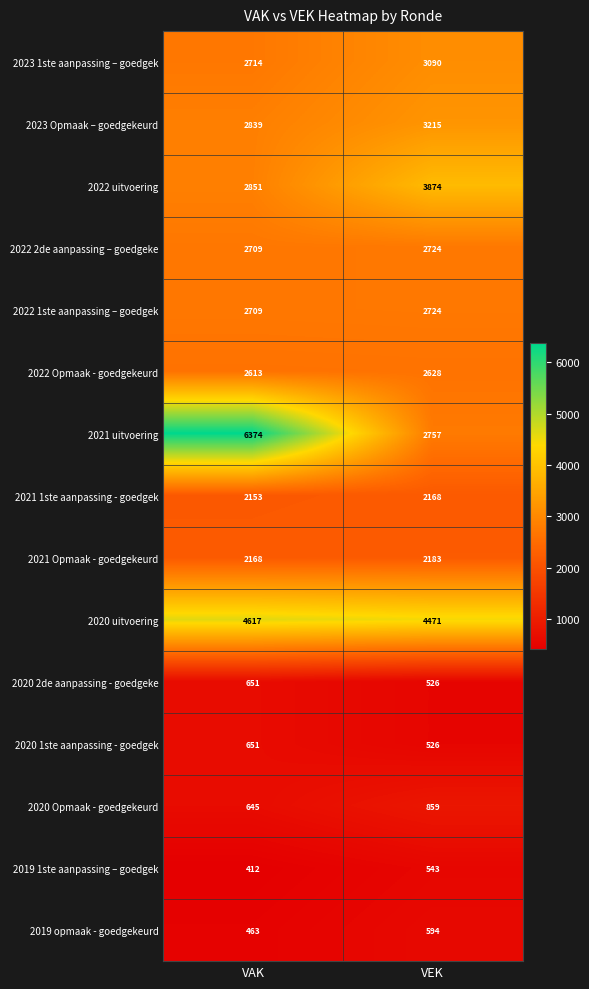

The value of 2019 opmaak - goedgekeurd at VAK is 778. True or false?

False